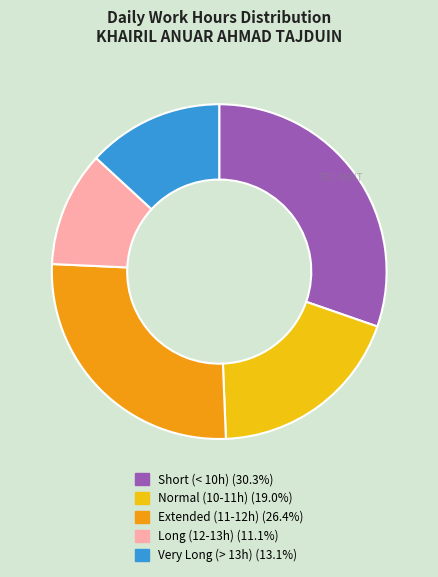

Is there any slice that represents more than half of the pie?

No